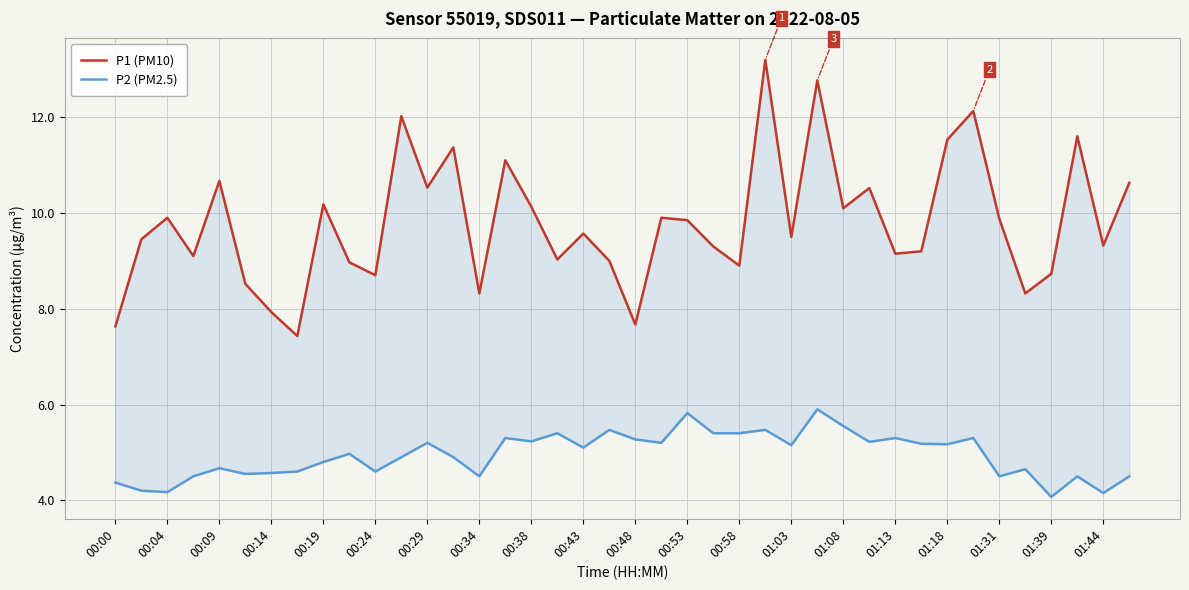

Which series changed the most between 01:44 and 20?

P1 (PM10)